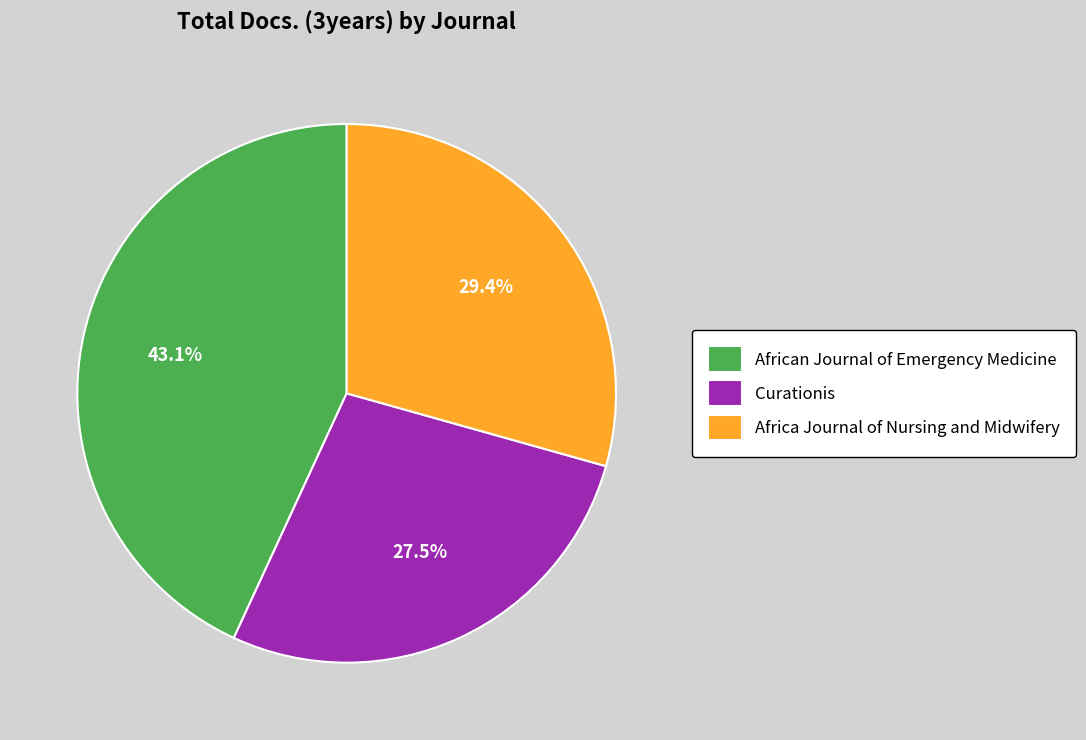

Count the number of slices in the pie.

3